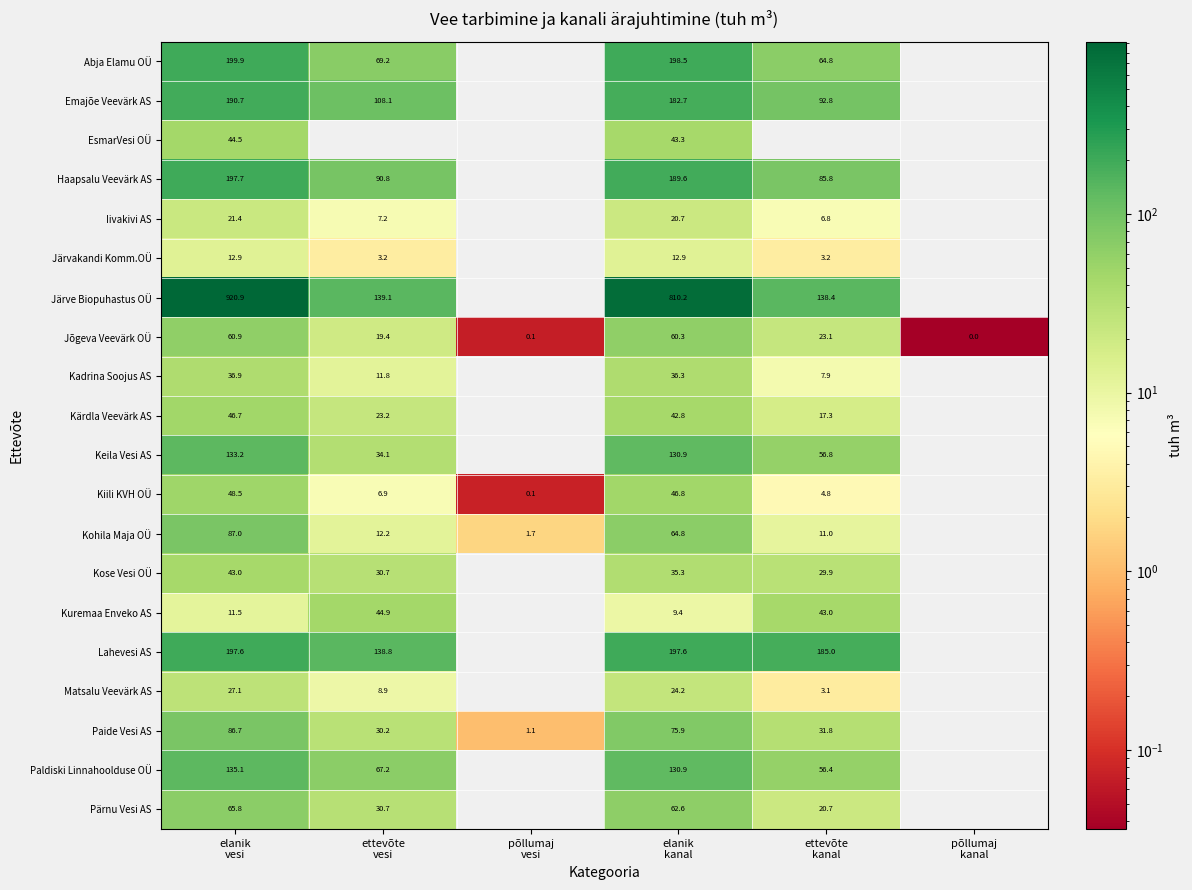

What is the difference between the maximum and minimum values in the Jõgeva Veevärk OÜ series?

60.9